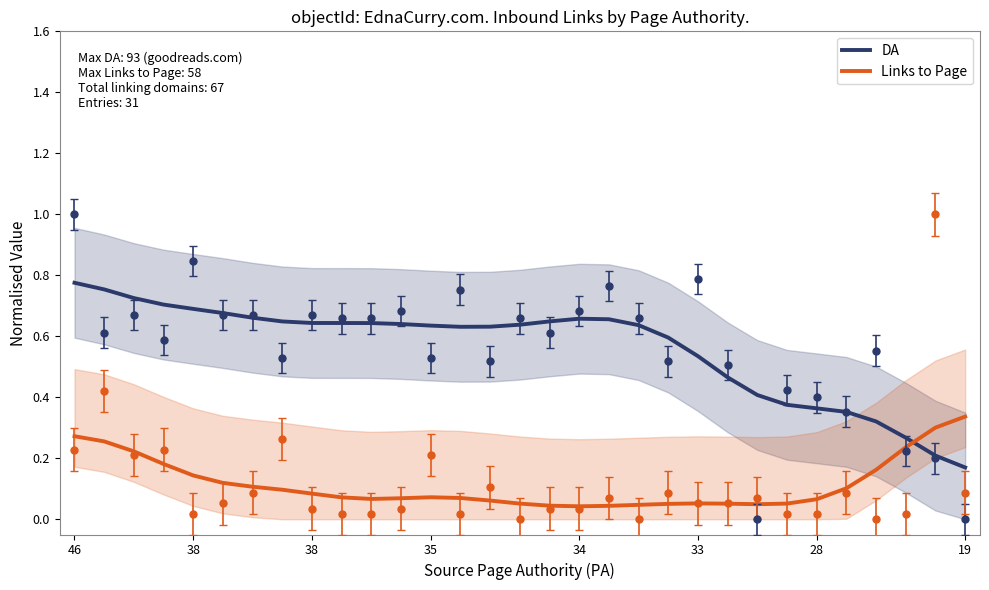

How many times do DA and Links to Page cross each other?

1